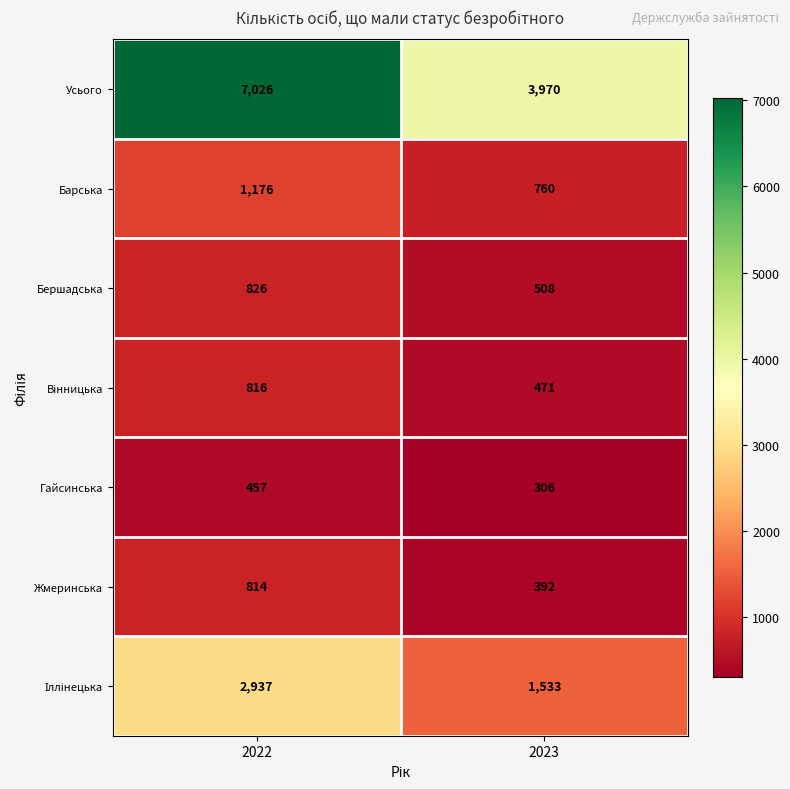

Which series has the widest spread of values?

Усього